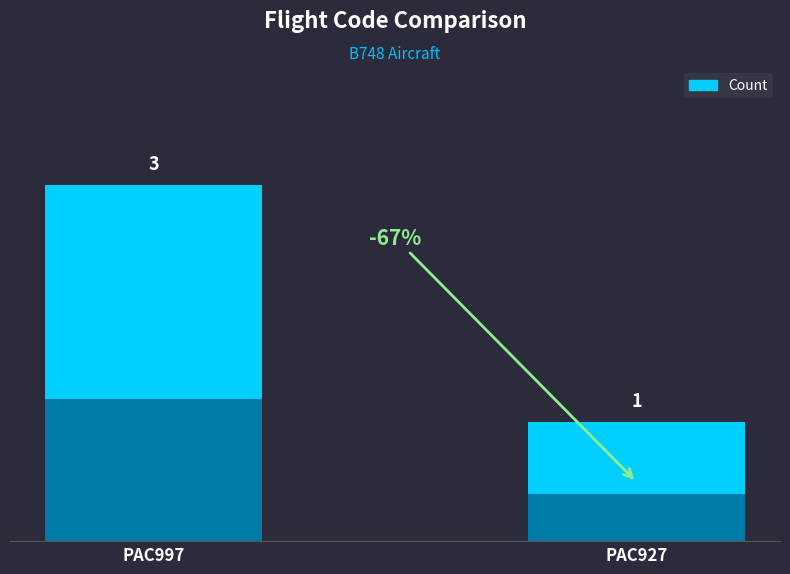

The value at PAC927 is 1. True or false?

True